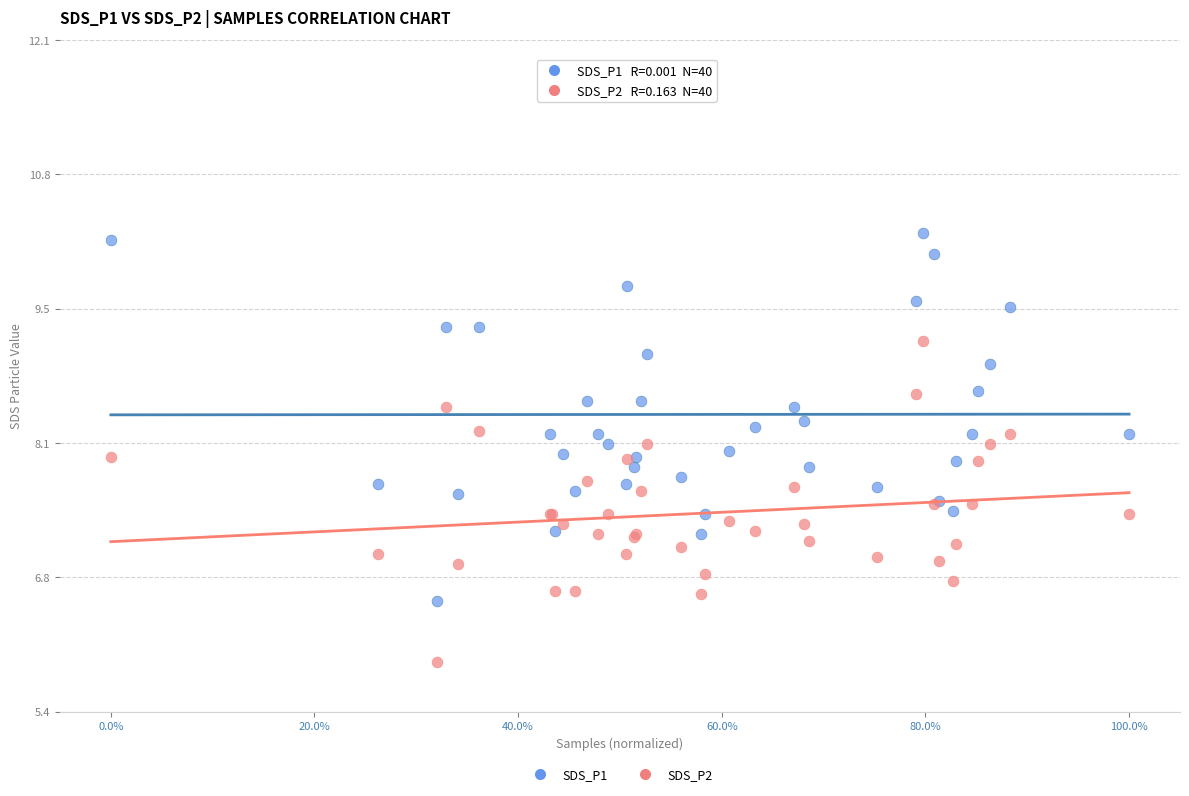

Which series contains the highest Y value?

SDS_P1